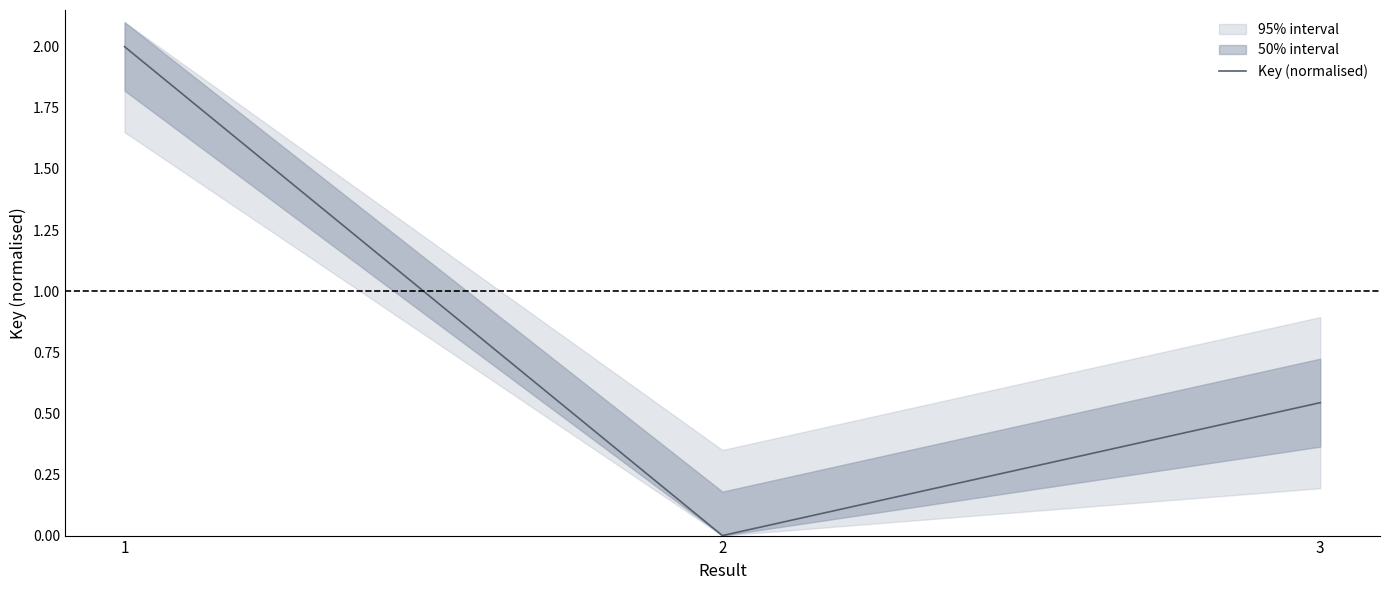

Reading left to right, extract all data points from this chart.

2.0	0.0	0.5